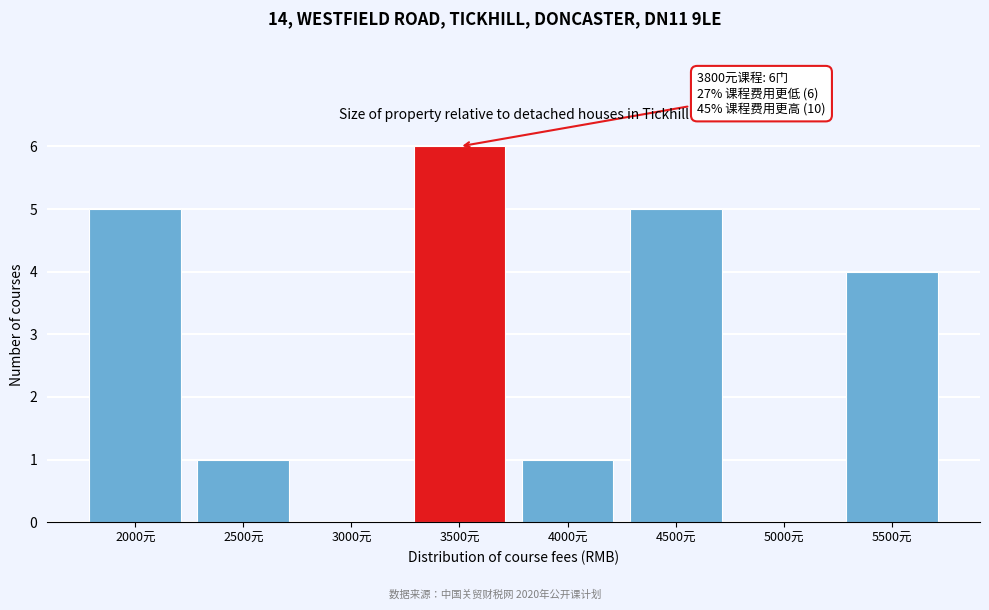

Reading right to left, list all the values displayed in this chart.

5500元=4	5000元=0	4500元=5	4000元=1	3500元=6	3000元=0	2500元=1	2000元=5